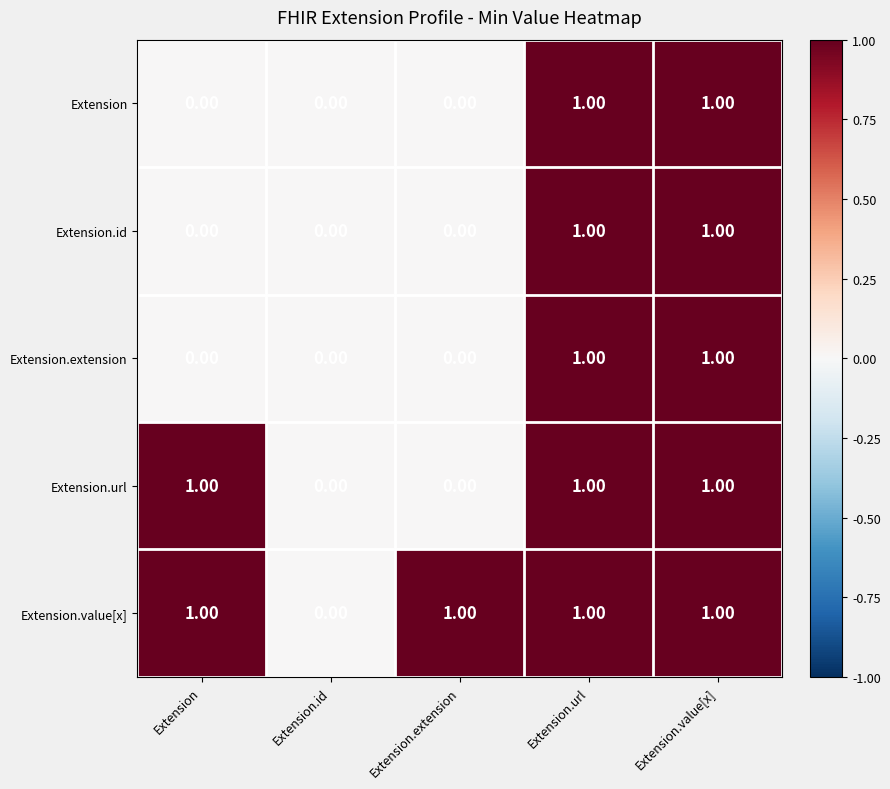

What is the total value across all series at Extension.url?

5